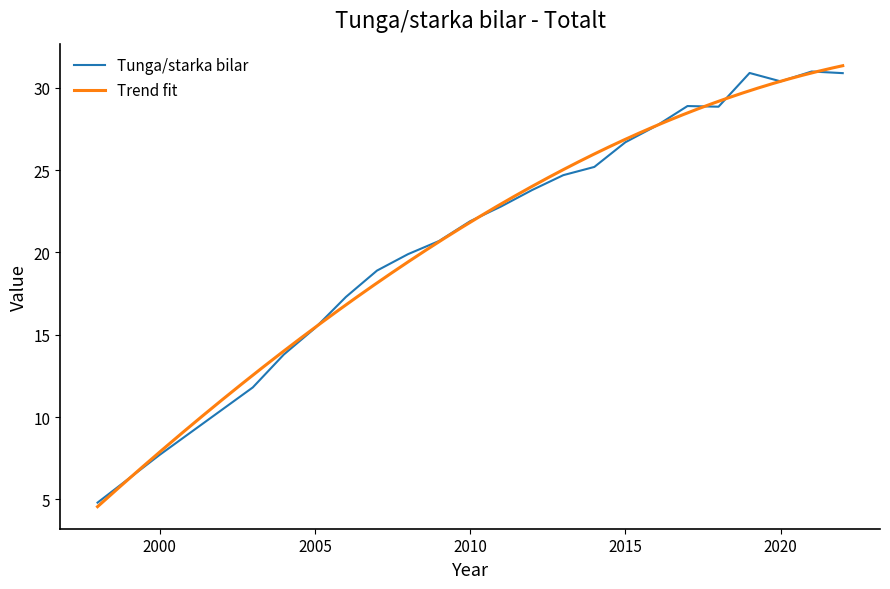

What is the sum of the values at 2013 and 2003?

36.5